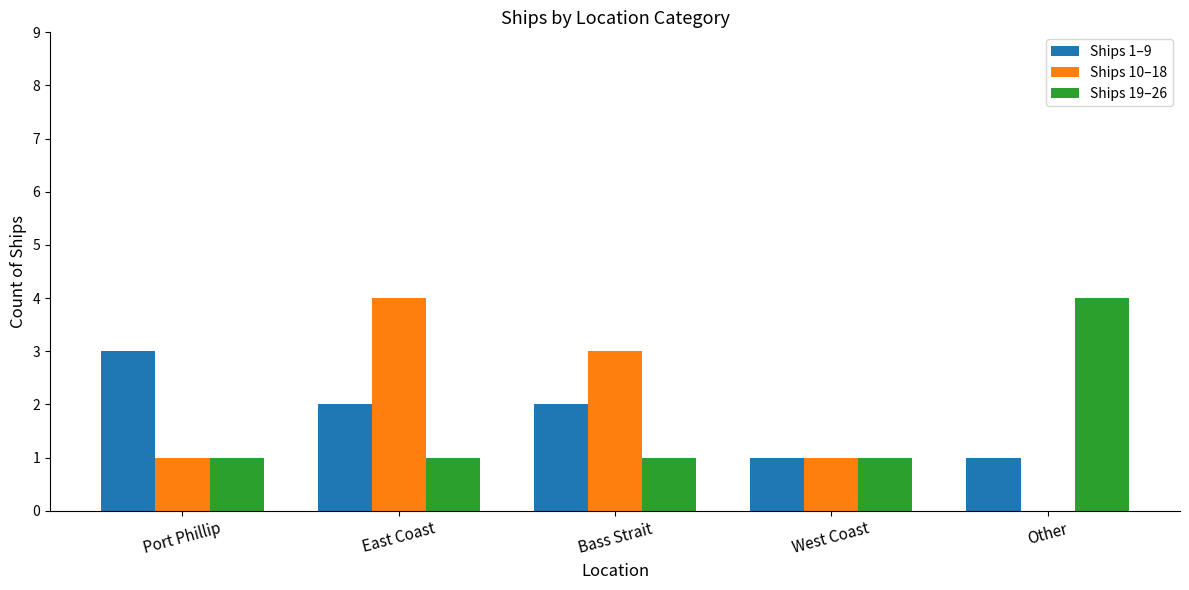

At which label does Ships 1–9 first exceed 2?

Port Phillip